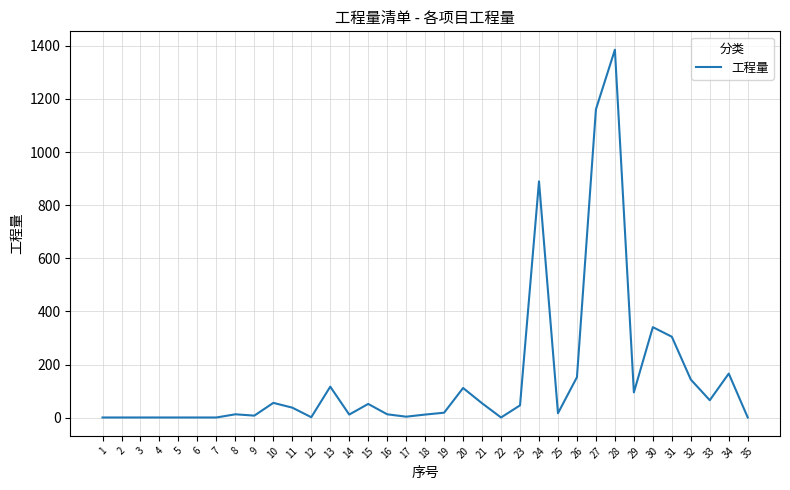

What is the sum of the values at 32 and 11?

181.7